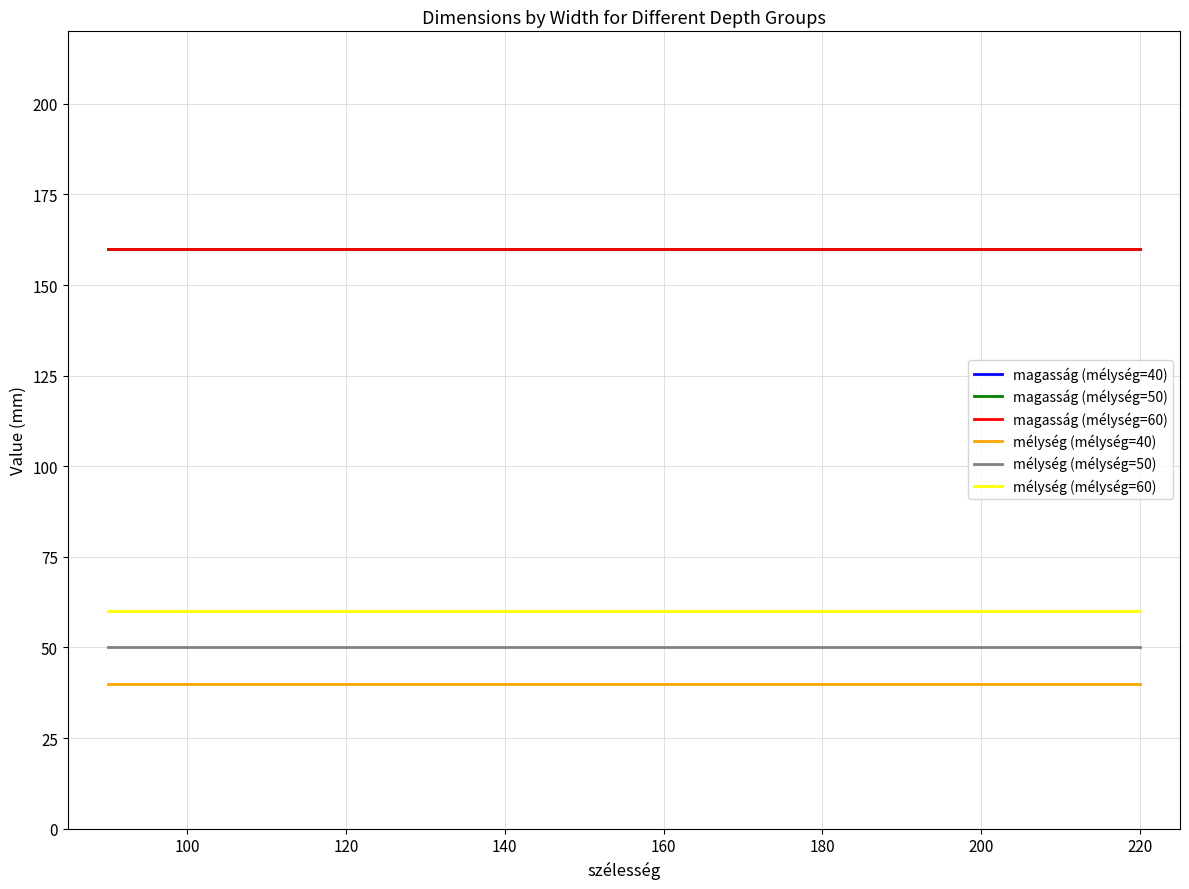

Does the chart display data point markers on the line(s)?

No